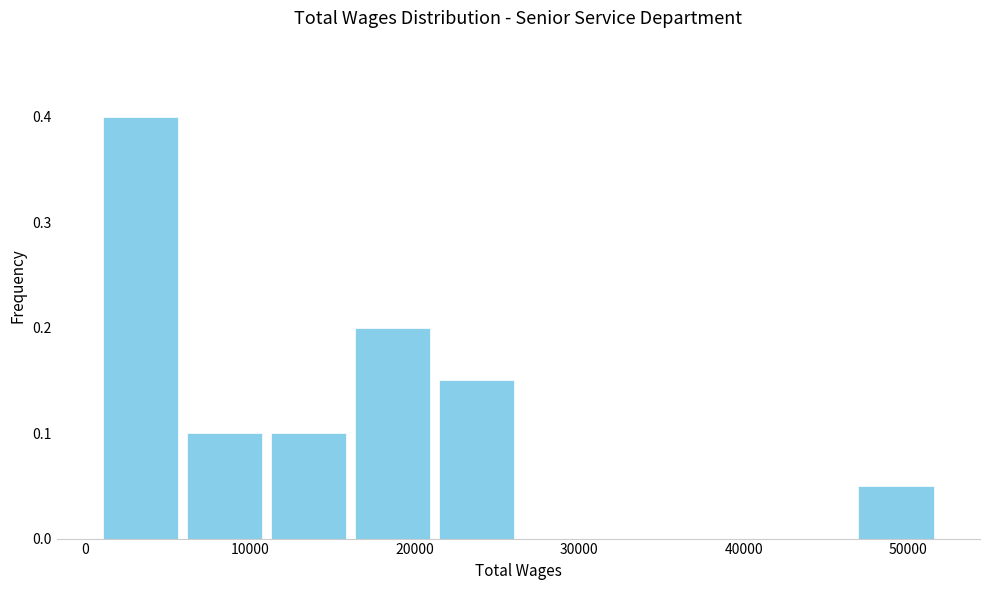

How tall is the bar that spans 16000 to 21000 on the x-axis? Neither the bar edges nor the heights are printed on the chart, so give them approximately, as read against the axes.

0.20